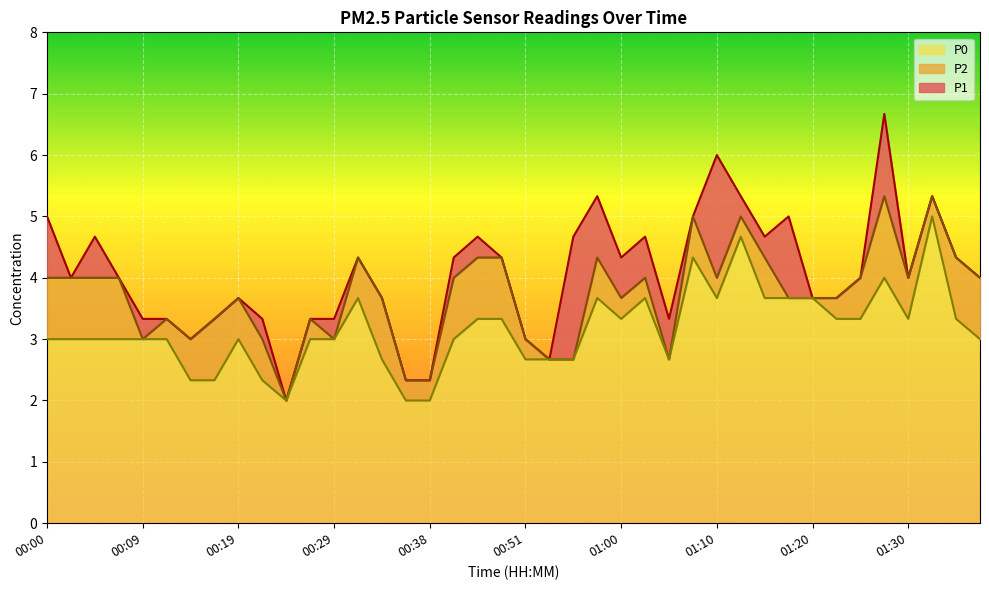

Which category has the highest value in the P0 series?

01:32